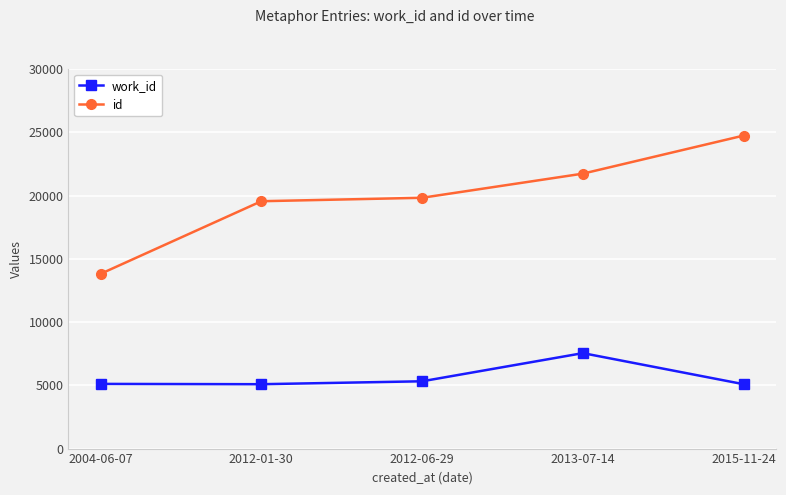

What is the label of the 2nd point from the left?

2012-01-30